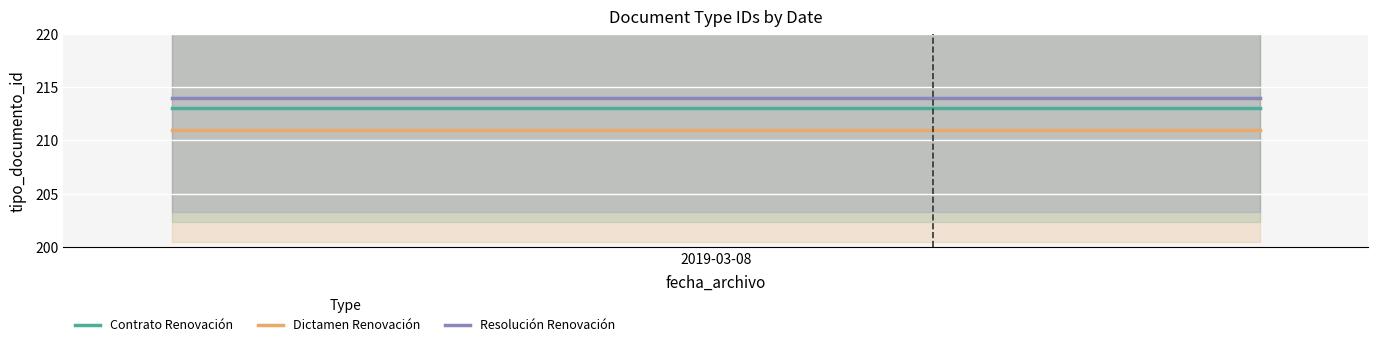

What is the minimum value for Resolución Renovación?

214